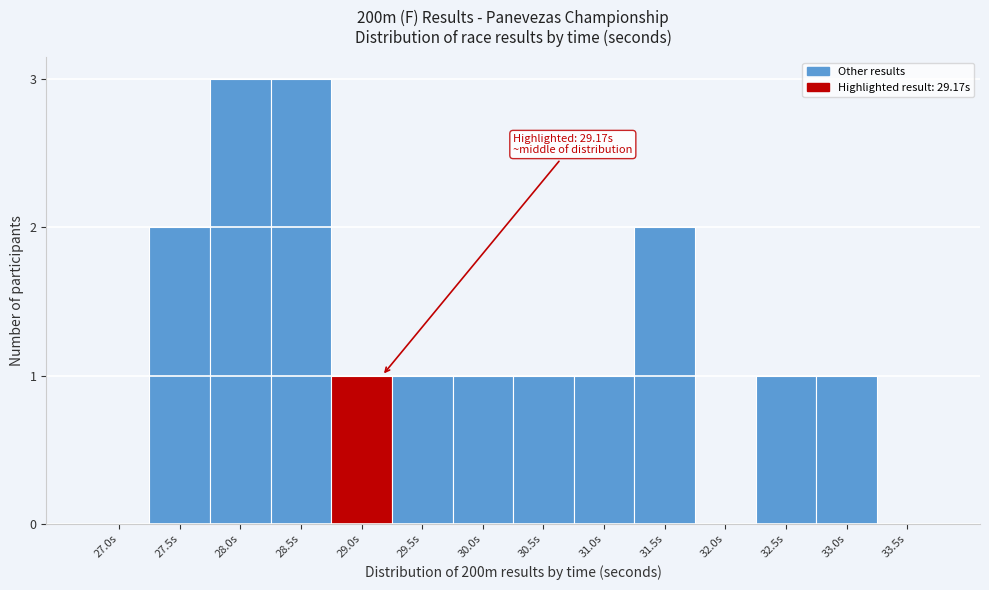

Reading right to left, what are all the values shown in this chart?

33.5s=0	33.0s=1	32.5s=1	32.0s=0	31.5s=2	31.0s=1	30.5s=1	30.0s=1	29.5s=1	29.0s=1	28.5s=3	28.0s=3	27.5s=2	27.0s=0